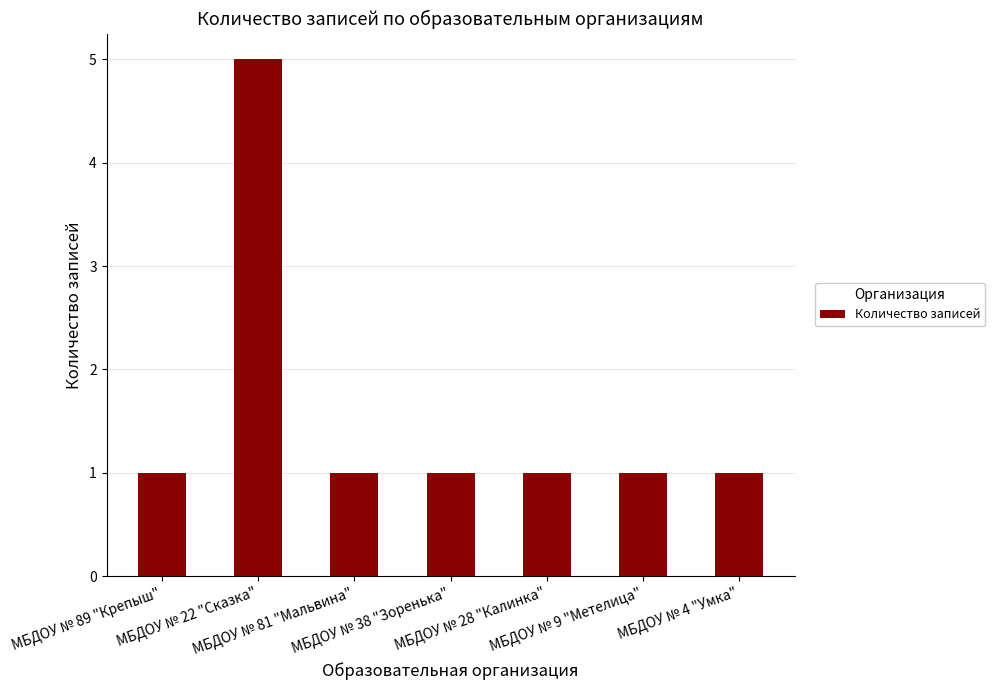

What is the average value?

2